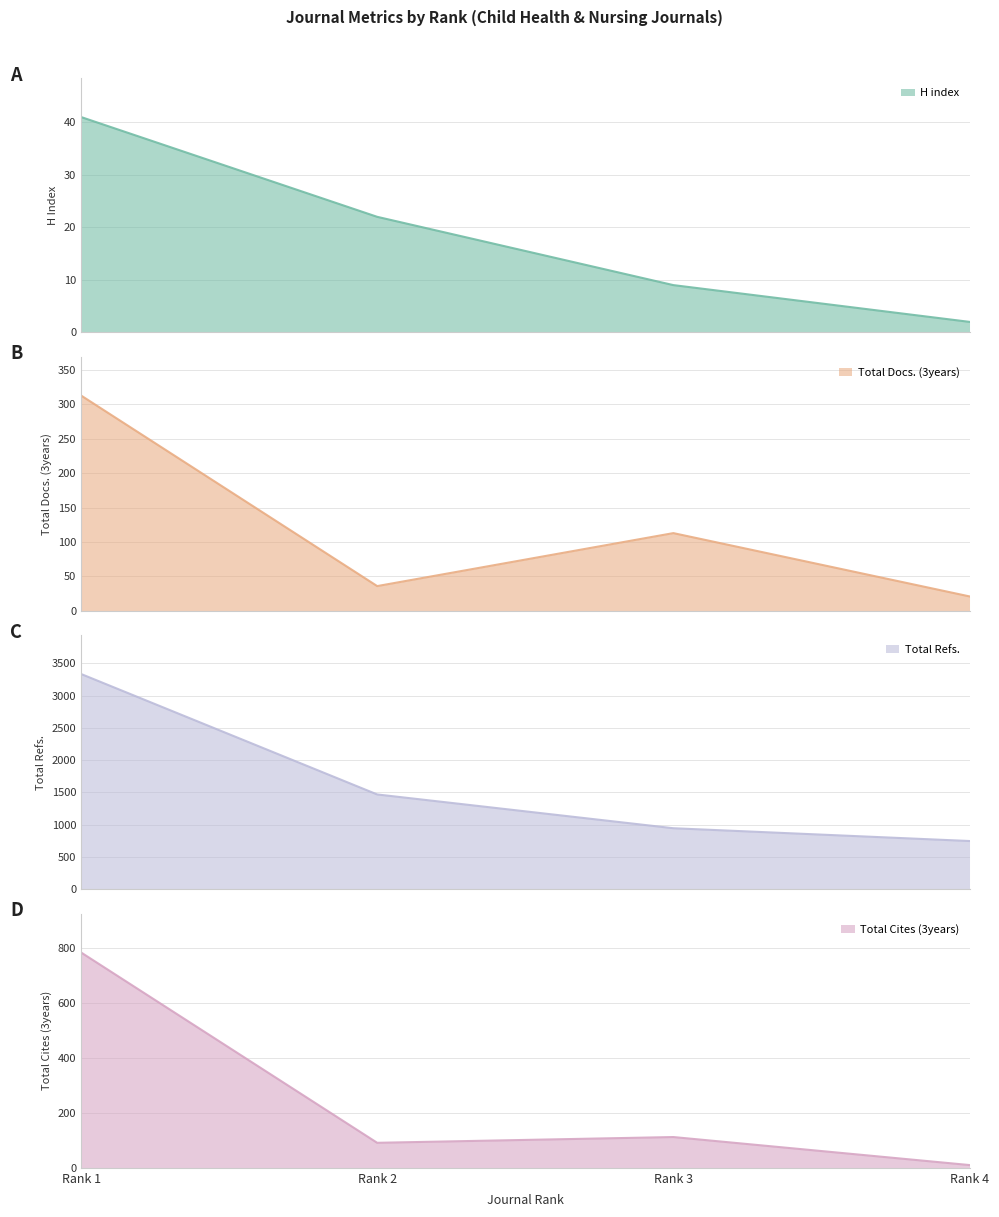

Where is Total Docs. (3years) nearest to the value 167?

Rank 3